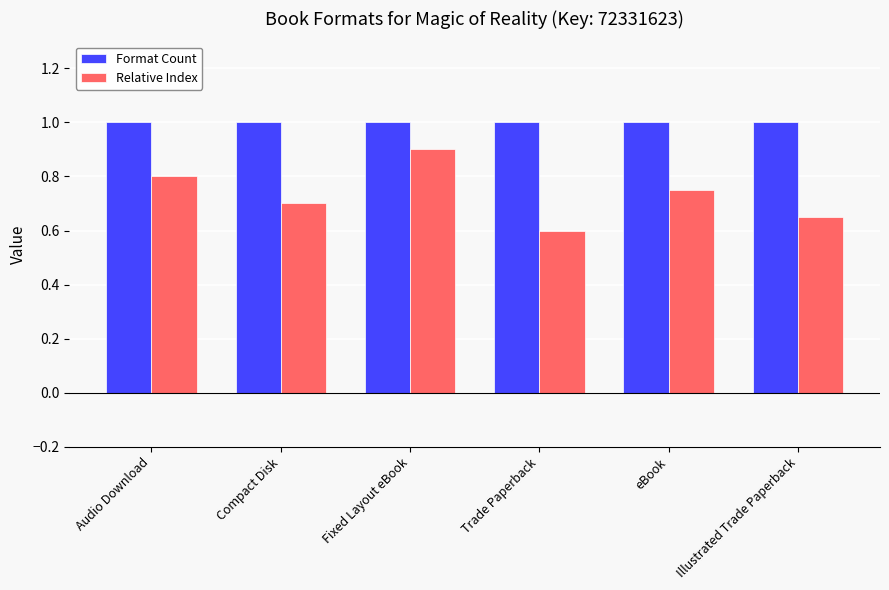

What position from the left is eBook?

5